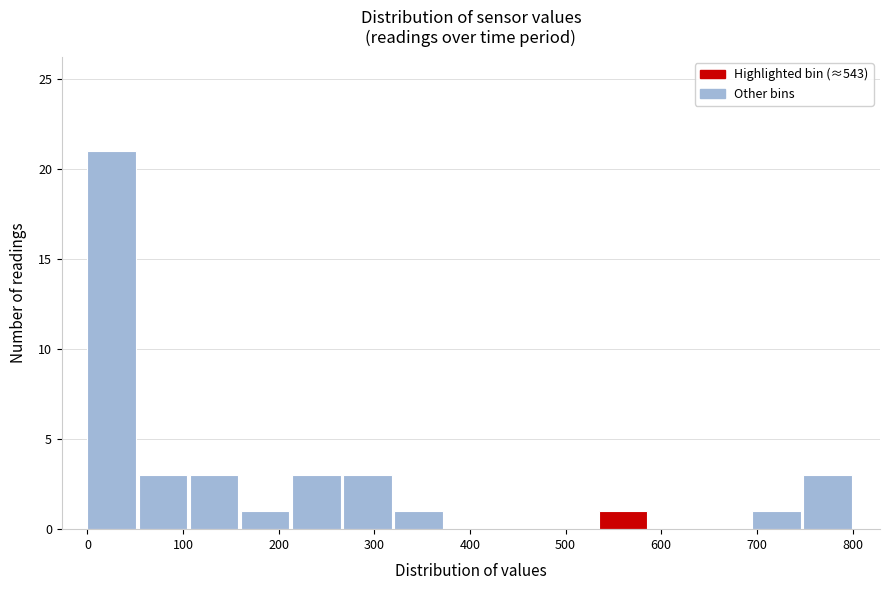

How tall is the bar that spans 270 to 320 on the x-axis? Neither the bar edges nor the heights are printed on the chart, so give them approximately, as read against the axes.

3